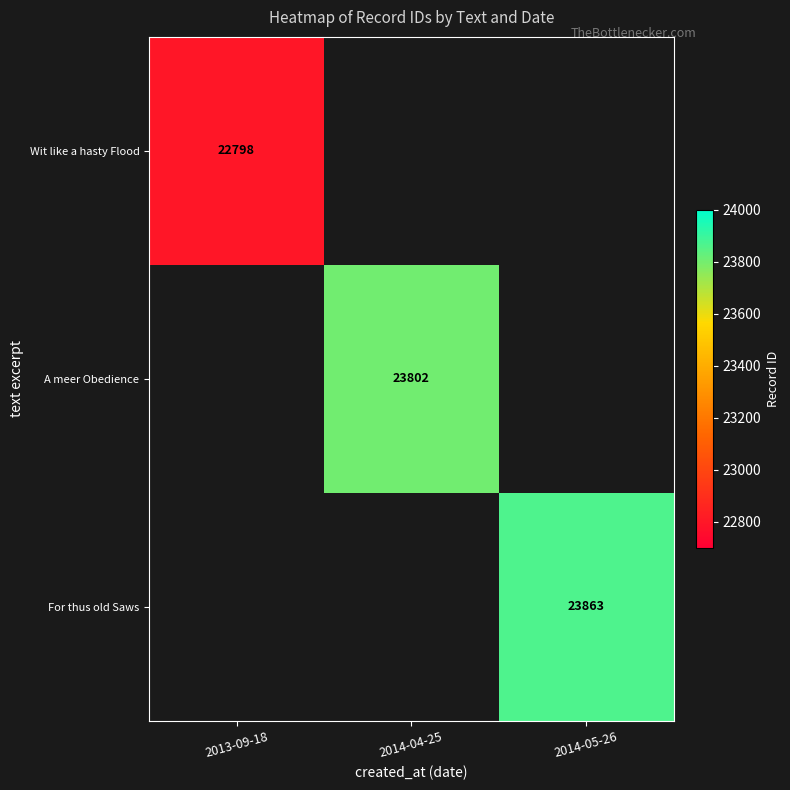

The value of A meer Obedience at 2014-04-25 is 23802. True or false?

True